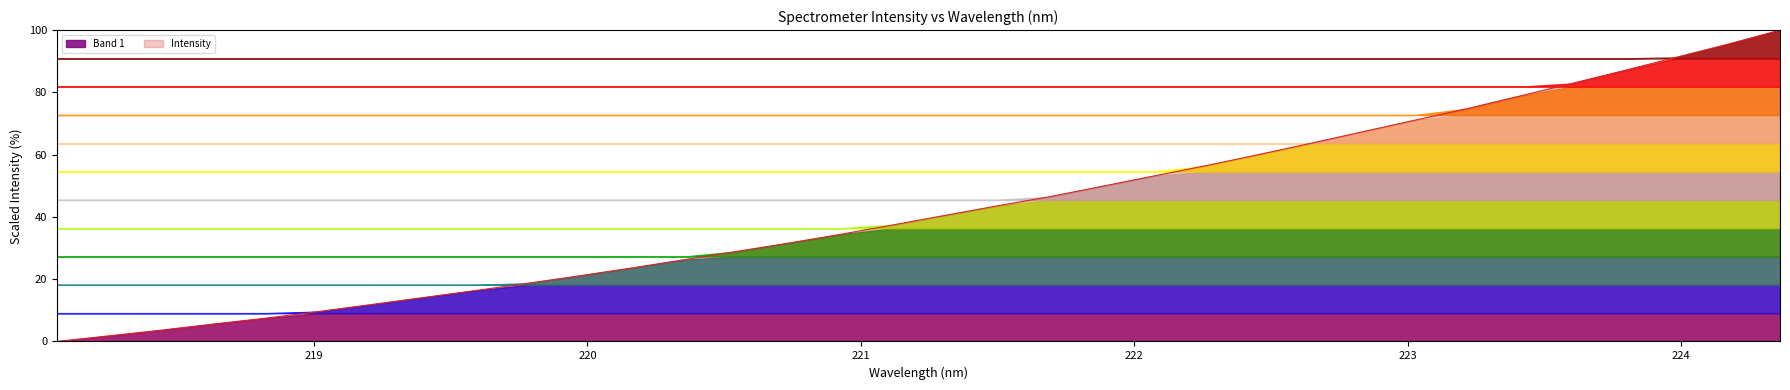

What is the highest value of the Intensity series?

100.0